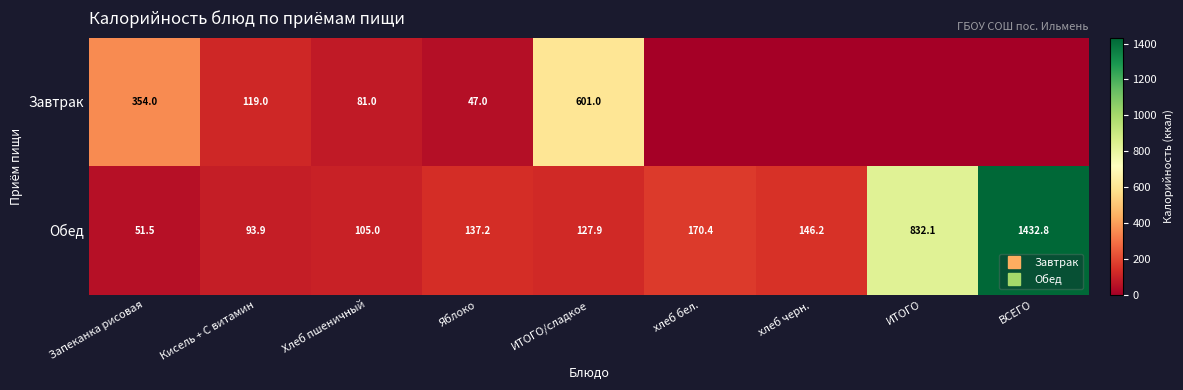

Which category has the highest value in the Завтрак series?

ИТОГО/сладкое